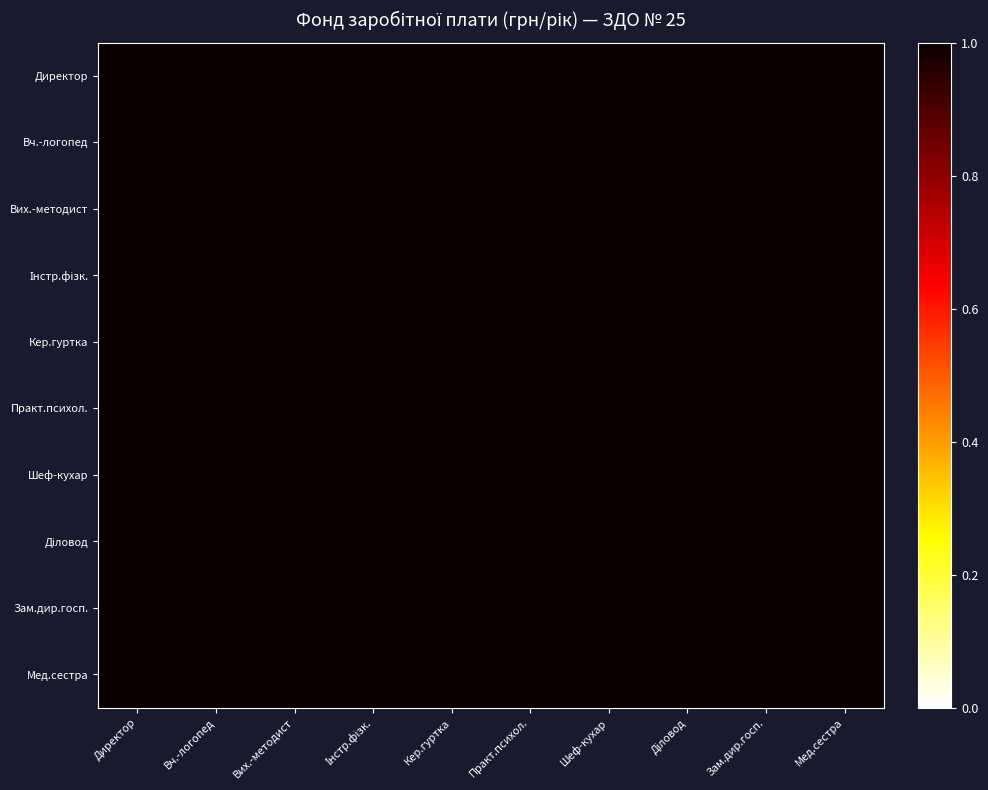

At which category is the sum across all series the highest?

Інстр.фізк.